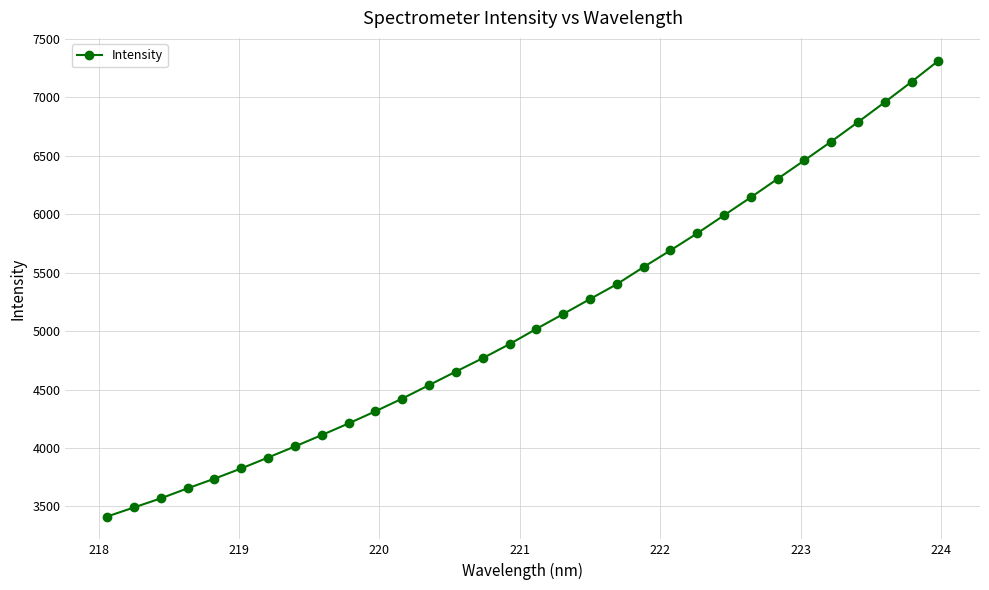

What is the value of the 26th point from the left?

6302.1